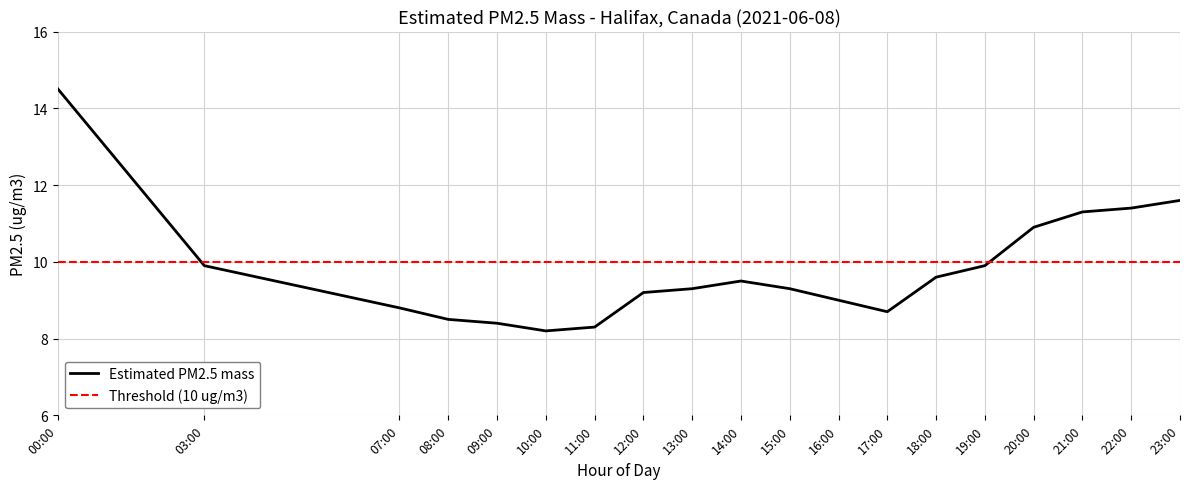

How many intersections are there between Threshold (10 ug/m3) and Estimated PM2.5 mass?

2